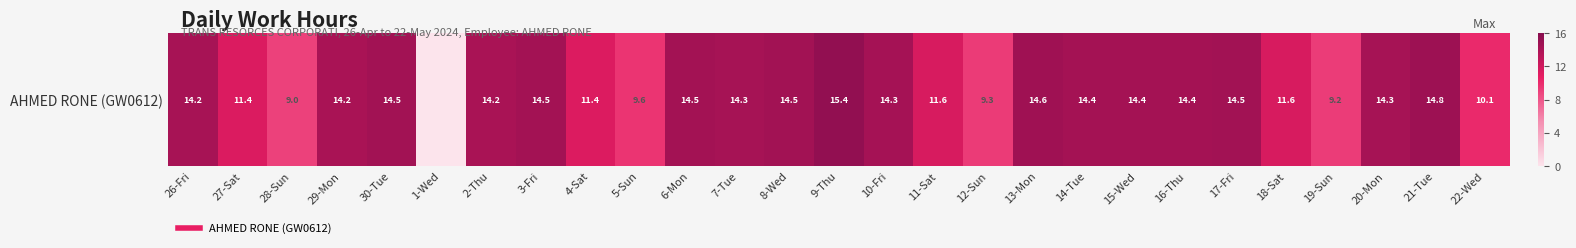

Is it true that the value at 9-Thu is 15.4?

True